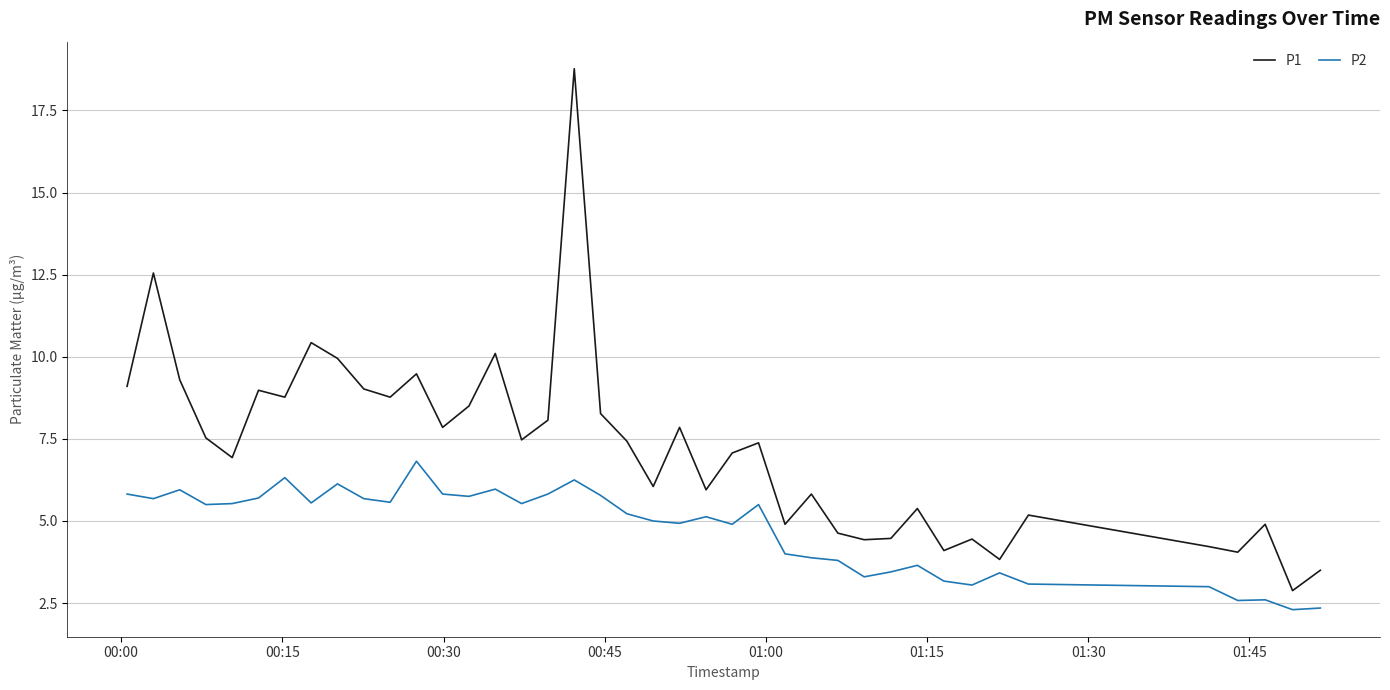

Rank the series by their maximum value, from lowest to highest.

P2, P1